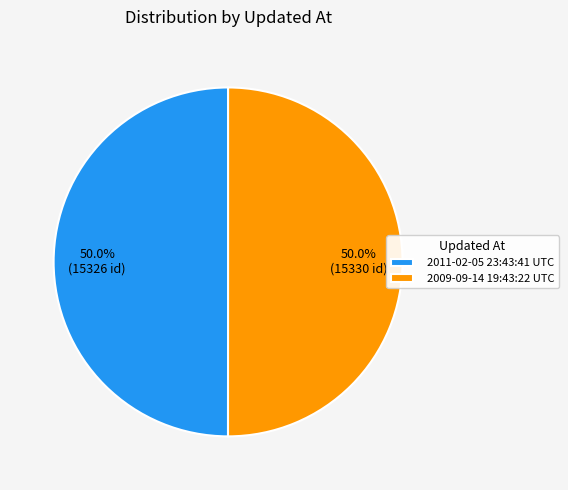

What is the ratio of the value at 2009-09-14 19:43:22 UTC to the value at 2011-02-05 23:43:41 UTC?

1.0